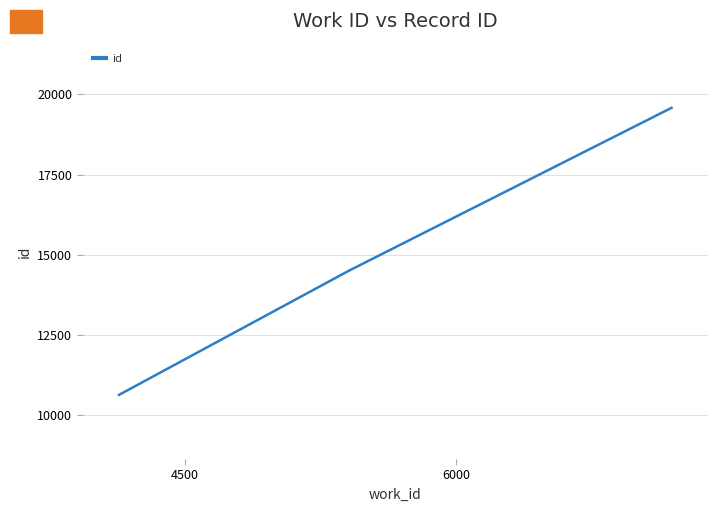

What is the greatest value displayed?

19581